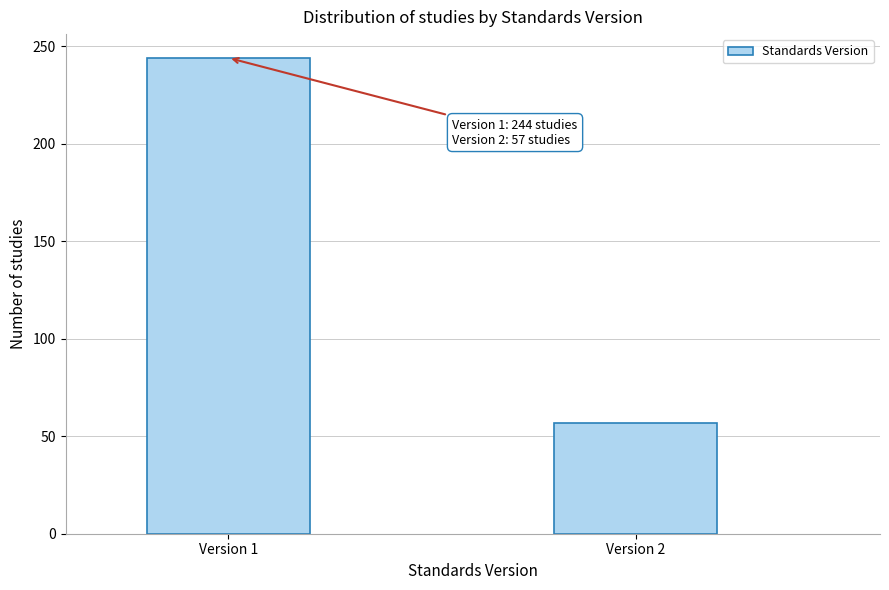

Reading left to right, extract all data points from this chart.

Version 1=244	Version 2=57